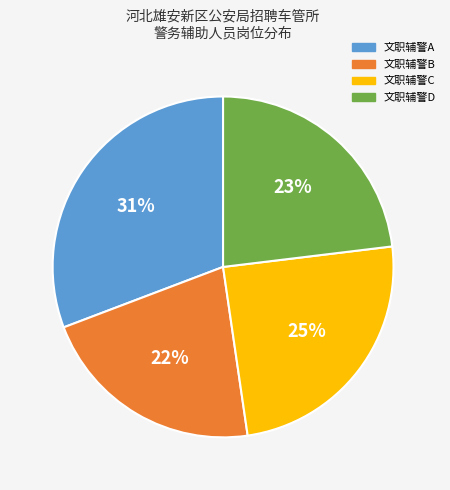

How many slices are in this pie chart?

4